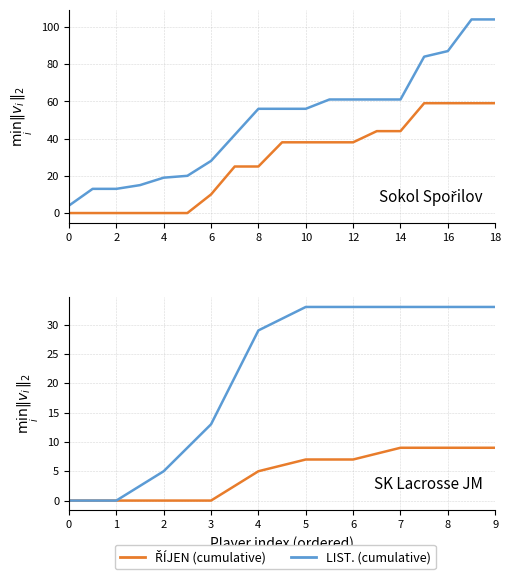

Which series has the largest total across all categories?

LIST. (cumulative)